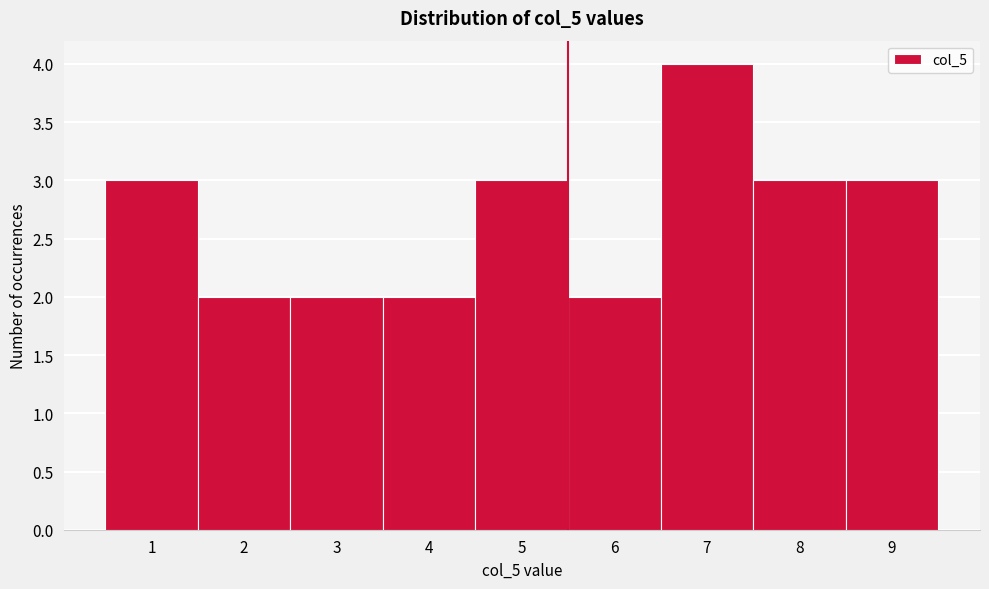

What is the height of the bar covering 4.5 to 5.5 on the x-axis? The values are not printed on the chart, so give them approximately, as read against the axis.

3